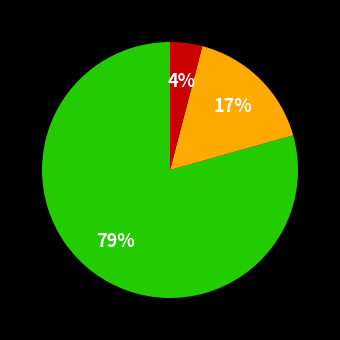

To the nearest percent, what is the difference between the largest and smallest slice percentages?

75%